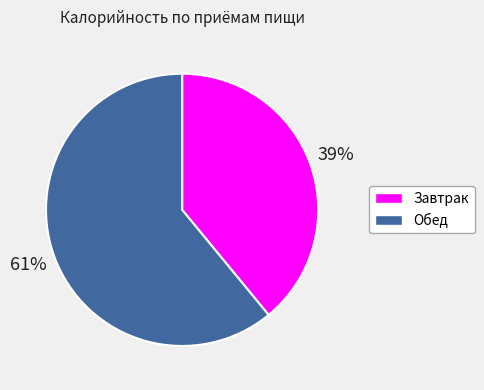

Between Обед and Завтрак, which is larger?

Обед